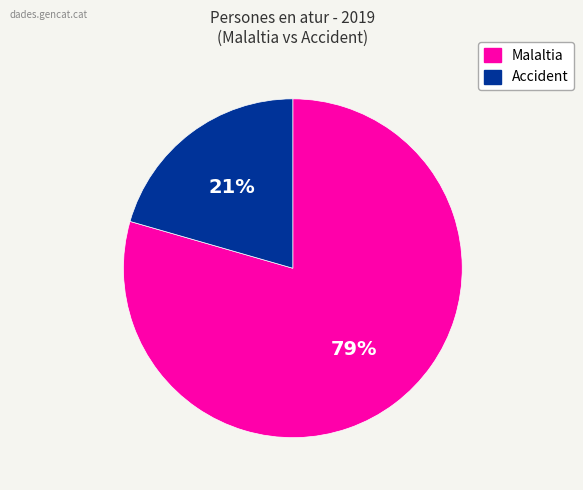

Is there any slice that represents more than half of the pie?

Yes